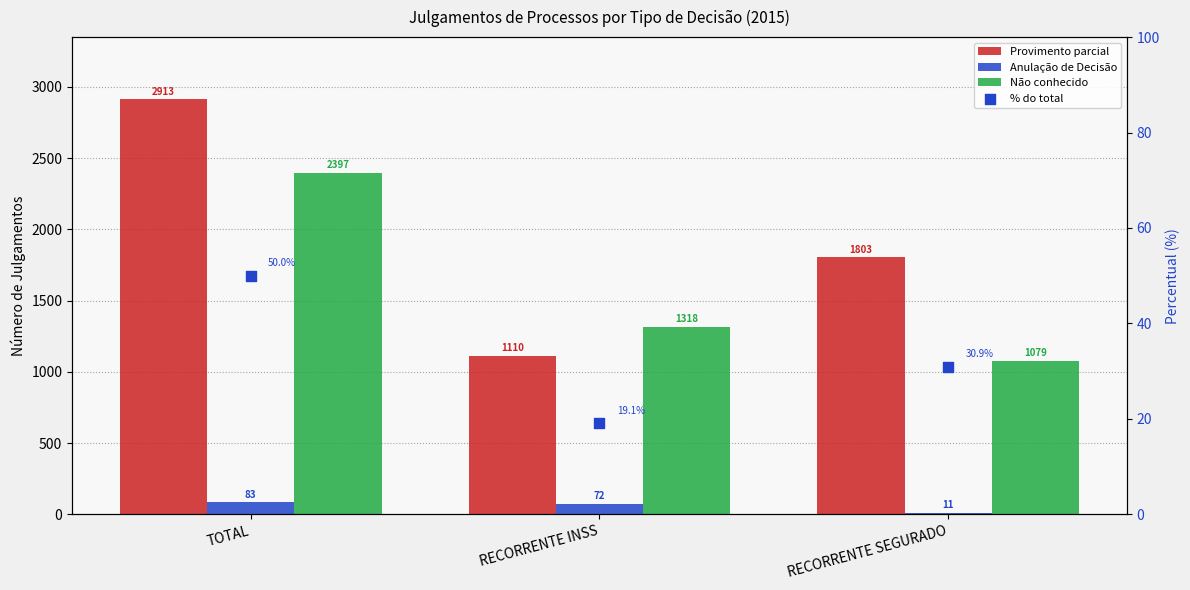

Which series has the widest spread of Y values?

Provimento parcial